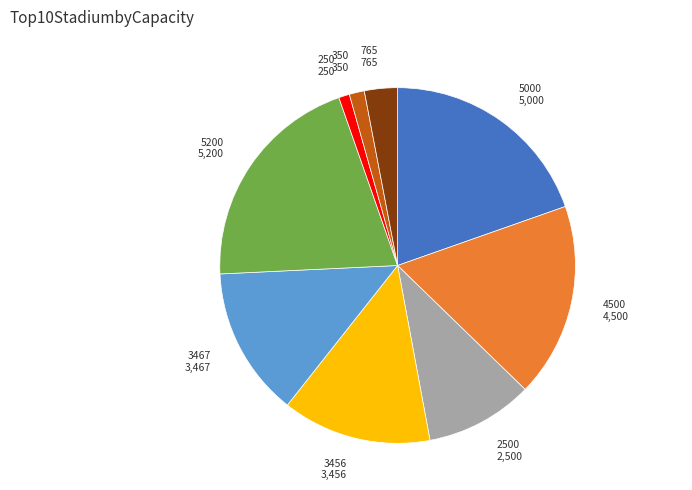

Do 250 250 and 3456 3,456 together represent more than half of the pie?

No